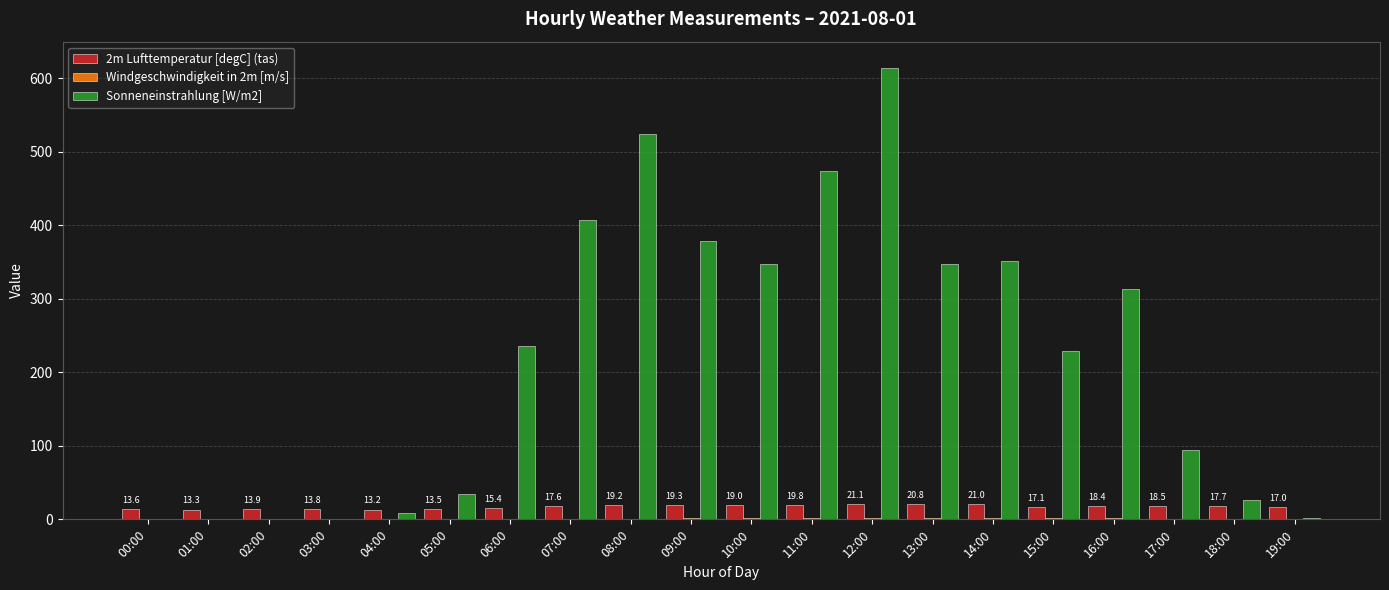

At which category is the sum across all series the highest?

12:00